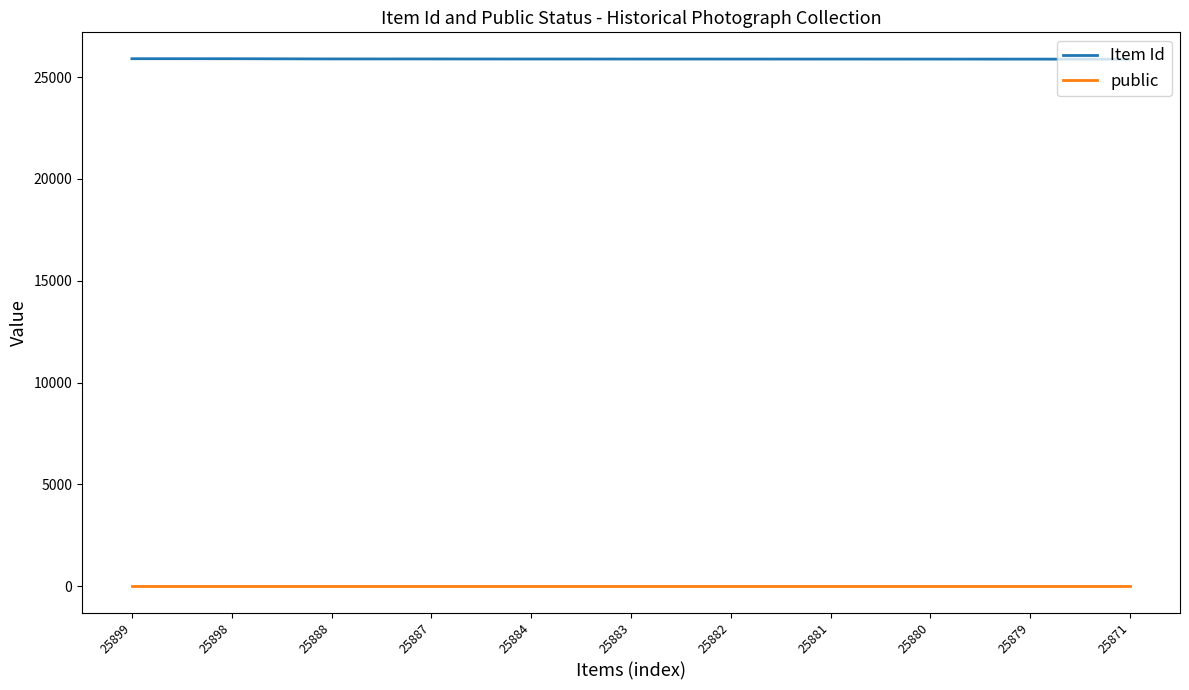

True or false: Item Id and public intersect in this chart.

False